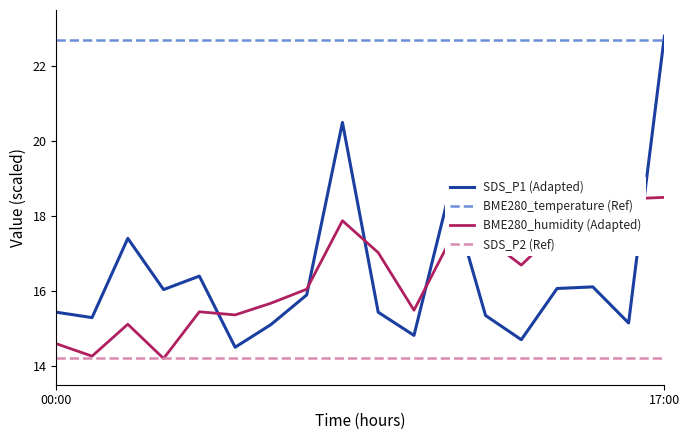

The value of SDS_P1 at 2023/07/18 04:00 is 16.4. True or false?

True